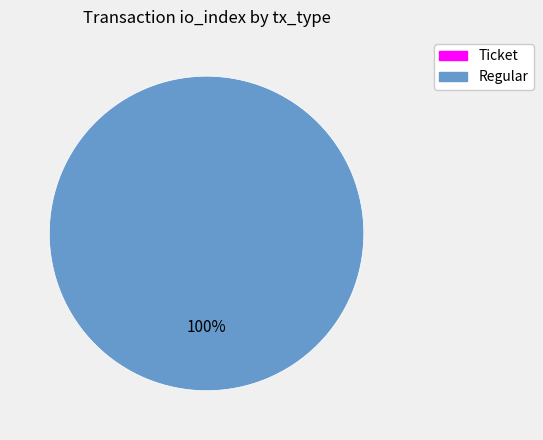

Is there a majority slice in this chart?

Yes